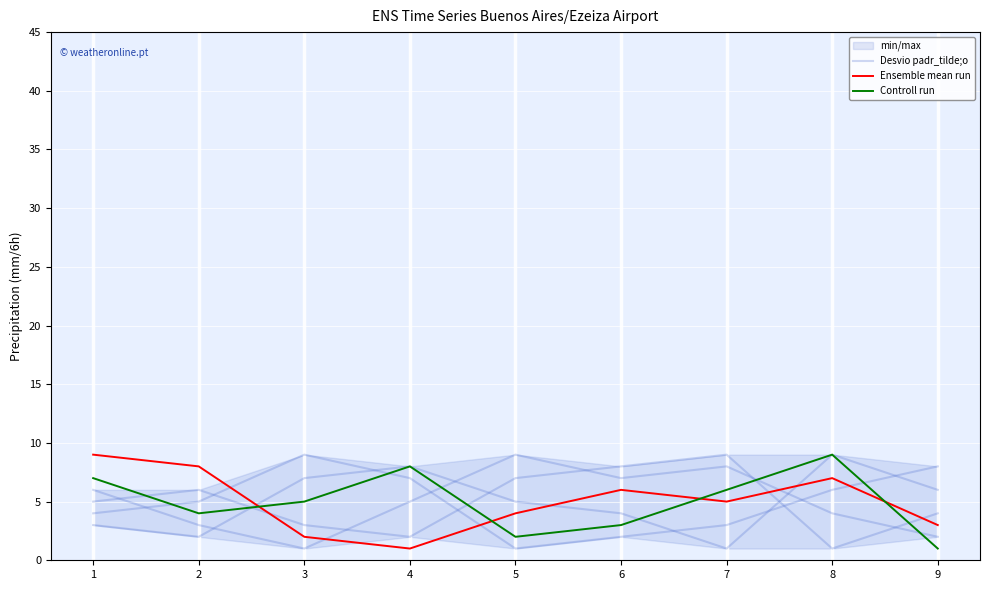

At how many categories does at least one series exceed 2?

9